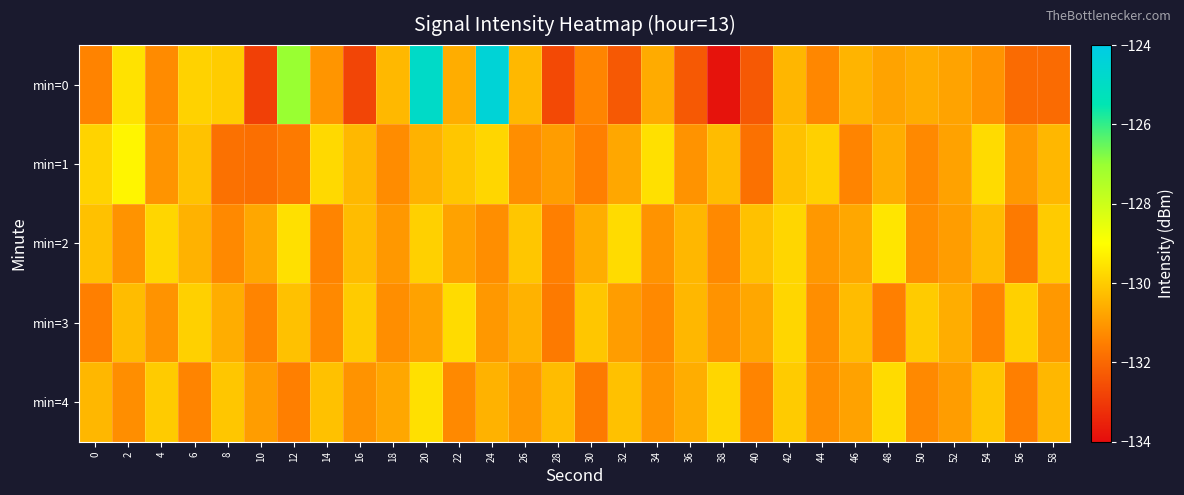

List the series in order of their peak value, highest first.

min=0, min=1, min=2, min=4, min=3